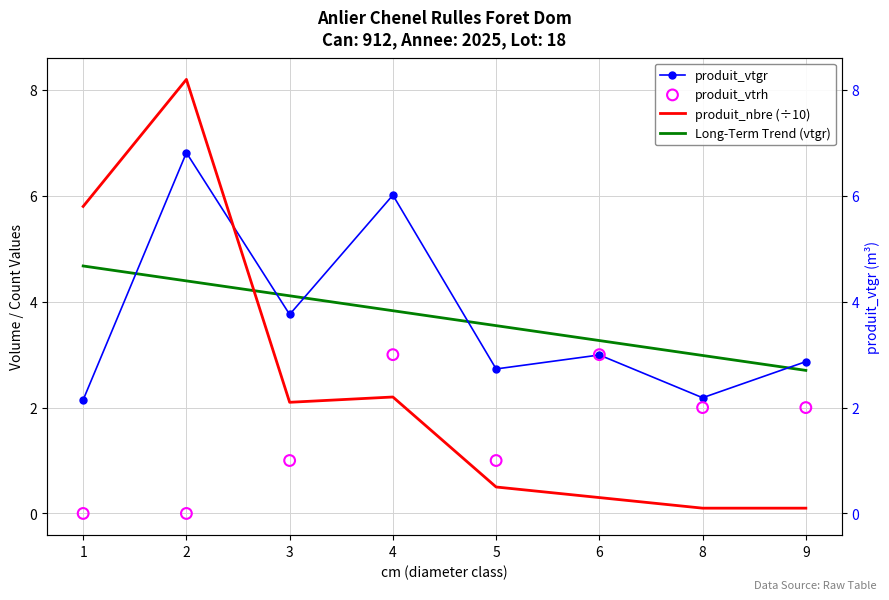

Which series has the largest Y range (max minus min)?

produit_nbre (÷10)